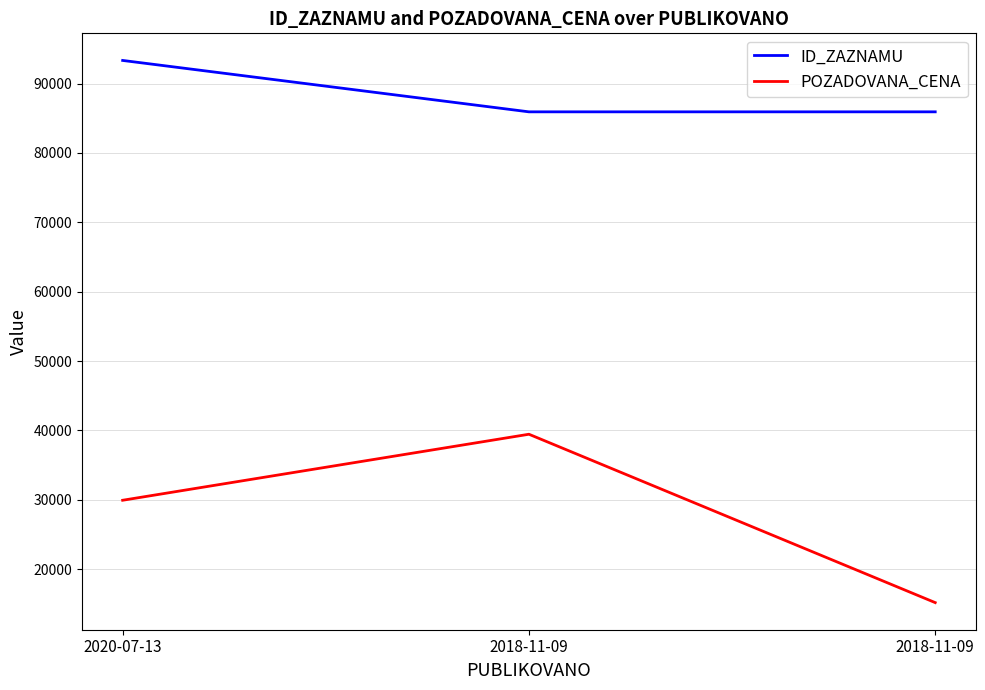

What are all the series names shown in the legend?

ID_ZAZNAMU, POZADOVANA_CENA